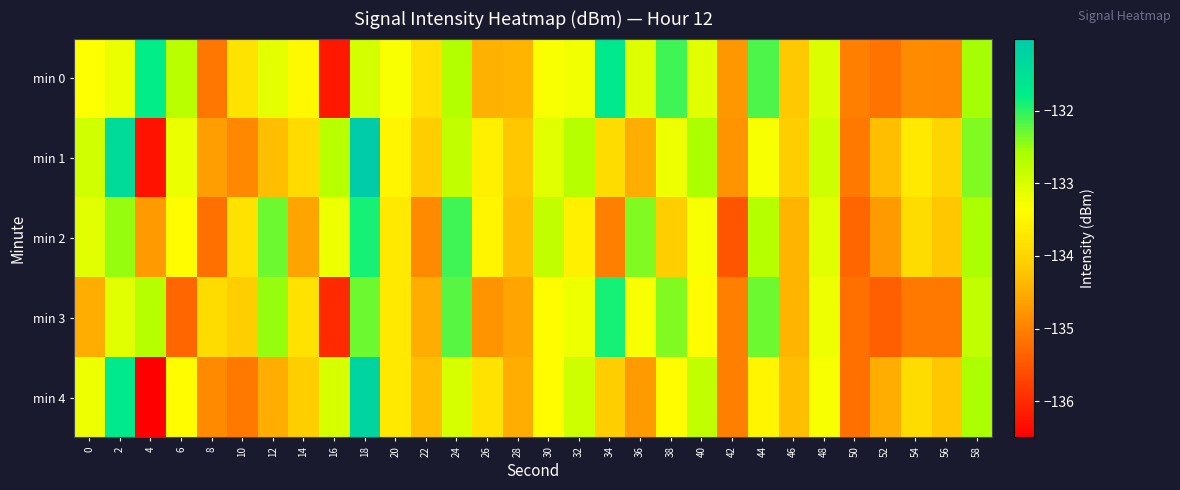

Reading left to right, what are all the values shown in this chart?

min 0: 0=-133.4	2=-133.2	4=-131.8	6=-132.7	8=-135.1	10=-133.8	12=-133.1	14=-133.4	16=-136.2	18=-133.0	20=-133.3	22=-133.8	24=-132.7	26=-134.4	28=-134.4	30=-133.3	32=-133.3	34=-131.7	36=-133.0	38=-132.1	40=-133.1	42=-134.8	44=-132.1	46=-134.2	48=-133.0	50=-135.0	52=-135.2	54=-134.9	56=-134.9	58=-132.6
min 1: 0=-132.9	2=-131.4	4=-136.3	6=-133.2	8=-134.7	10=-134.9	12=-134.3	14=-133.9	16=-132.7	18=-131.0	20=-133.5	22=-134.1	24=-132.8	26=-133.6	28=-134.2	30=-133.1	32=-132.7	34=-133.9	36=-134.5	38=-133.2	40=-132.6	42=-134.8	44=-133.3	46=-134.1	48=-132.9	50=-135.1	52=-134.3	54=-133.7	56=-134.0	58=-132.4
min 2: 0=-133.1	2=-132.5	4=-134.7	6=-133.4	8=-135.2	10=-133.8	12=-132.3	14=-134.6	16=-133.2	18=-131.9	20=-133.7	22=-134.9	24=-132.1	26=-133.5	28=-134.3	30=-132.8	32=-133.6	34=-135.0	36=-132.4	38=-134.1	40=-133.3	42=-135.5	44=-132.7	46=-134.4	48=-133.1	50=-135.3	52=-134.7	54=-133.9	56=-134.2	58=-132.6
min 3: 0=-134.5	2=-133.1	4=-132.7	6=-135.3	8=-133.9	10=-134.1	12=-132.5	14=-133.8	16=-136.0	18=-132.3	20=-133.7	22=-134.5	24=-132.2	26=-134.8	28=-134.6	30=-133.4	32=-133.2	34=-131.9	36=-133.3	38=-132.4	40=-133.4	42=-135.0	44=-132.3	46=-134.4	48=-133.2	50=-135.2	52=-135.4	54=-135.1	56=-135.1	58=-132.8
min 4: 0=-133.2	2=-131.7	4=-136.5	6=-133.4	8=-134.9	10=-135.1	12=-134.5	14=-134.1	16=-133.0	18=-131.2	20=-133.7	22=-134.3	24=-133.0	26=-133.8	28=-134.5	30=-133.4	32=-132.9	34=-134.1	36=-134.7	38=-133.4	40=-132.8	42=-135.0	44=-133.5	46=-134.3	48=-133.3	50=-135.2	52=-134.5	54=-133.9	56=-134.2	58=-132.6